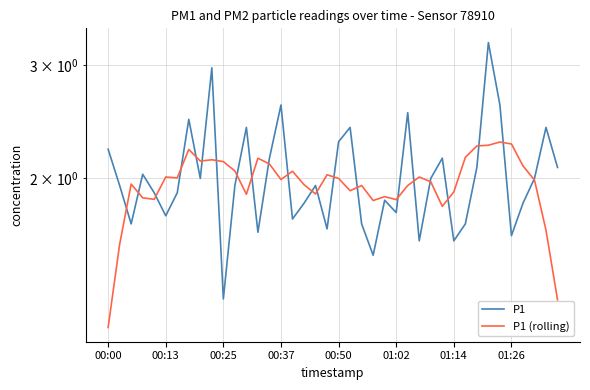

In P1, how many points are lower than both neighbors (excluding endpoints)?

12